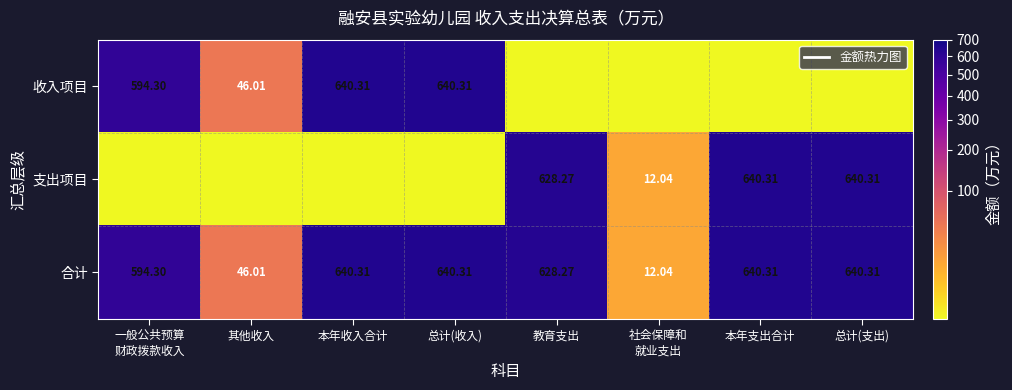

At which label does 合计 first exceed 640?

本年收入合计